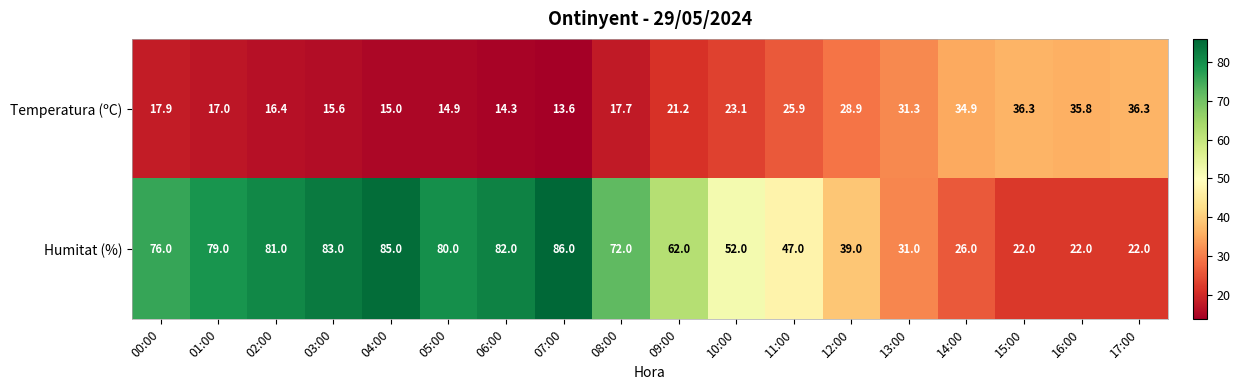

What is the difference between the highest and lowest values at 16:00?

13.8